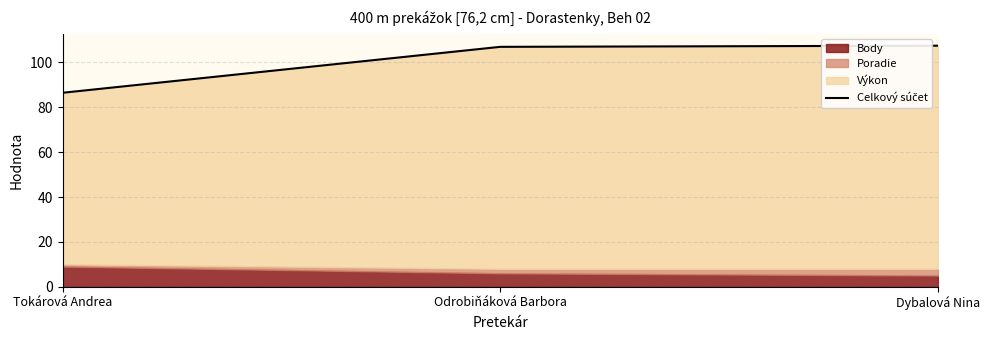

What is the approximate value at Tokárová Andrea?

86.5